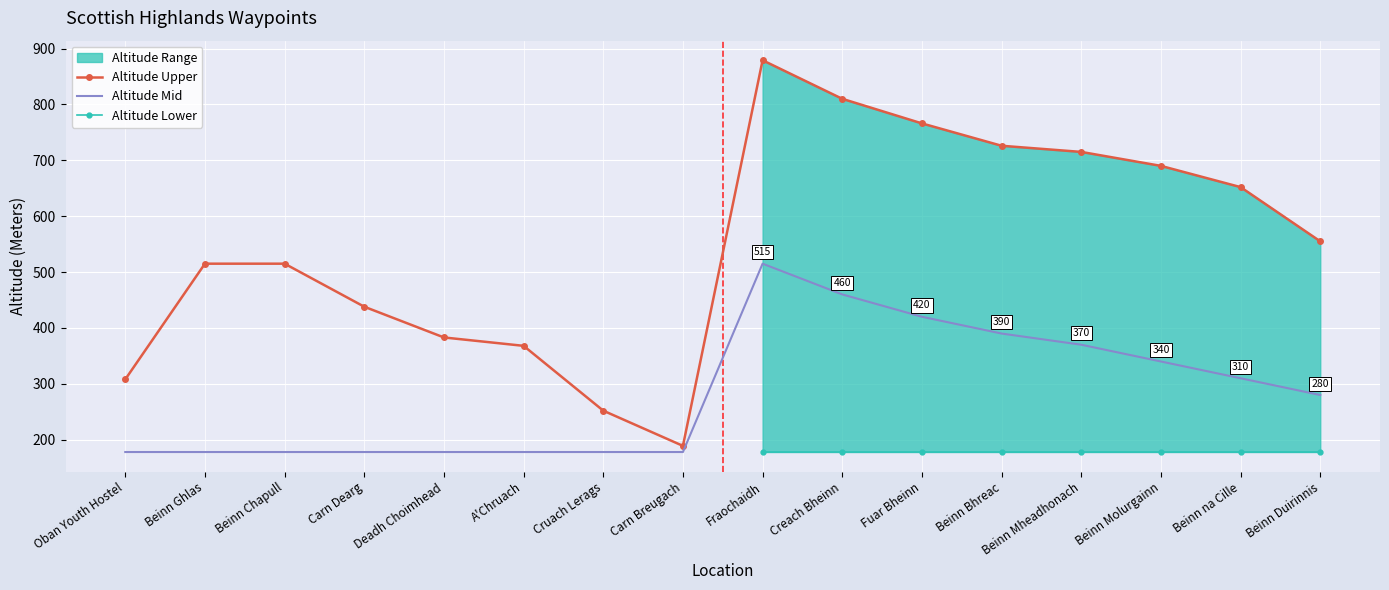

True or false: Altitude Upper and Altitude Mid intersect in this chart.

False